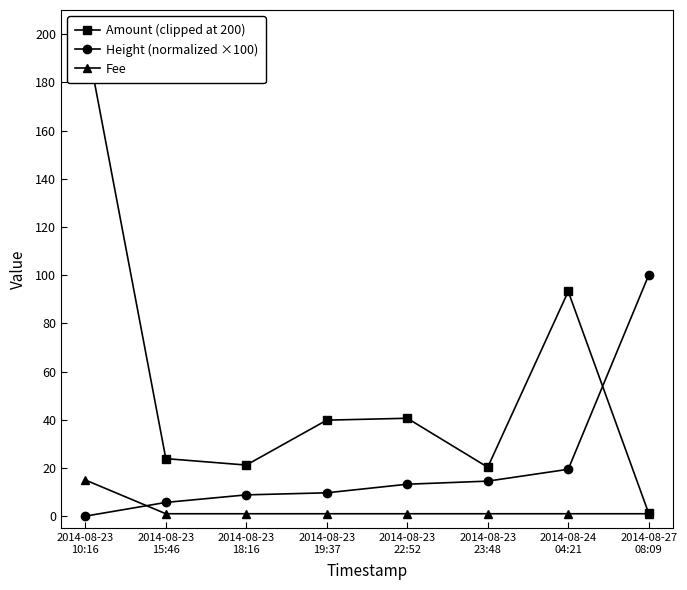

True or false: Fee and Amount (clipped at 200) cross at least once.

False